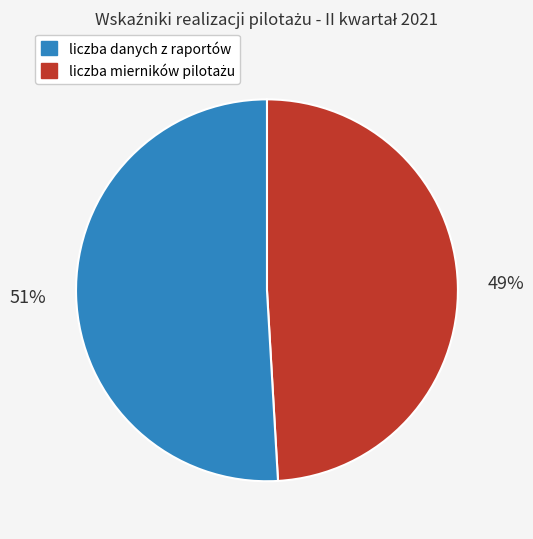

Is there a majority slice in this chart?

Yes